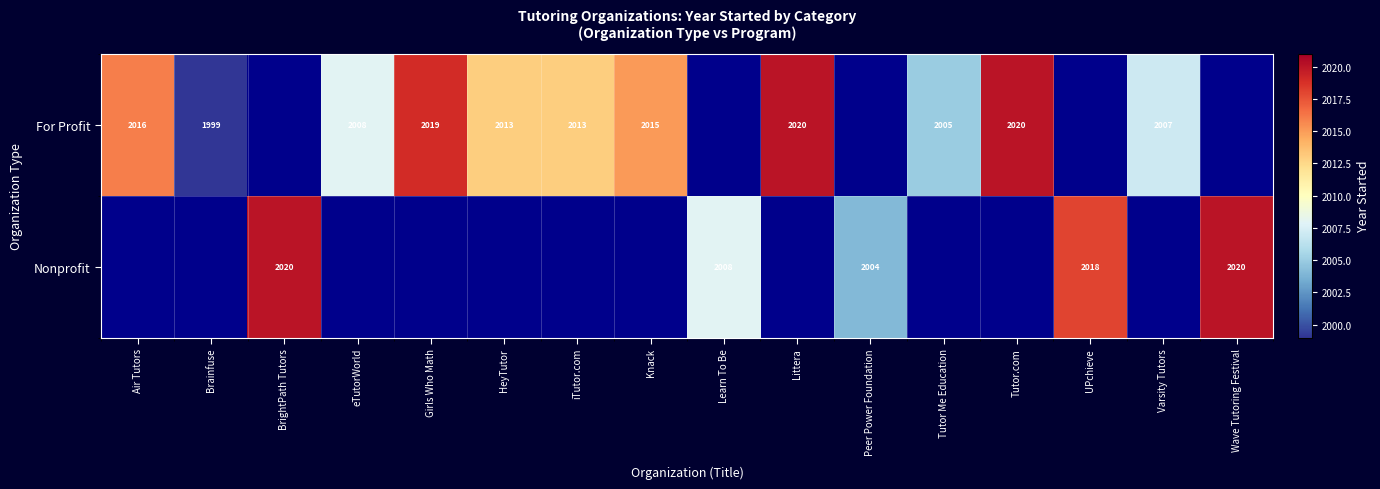

True or false: For Profit has a value of 2007 at Varsity Tutors.

True